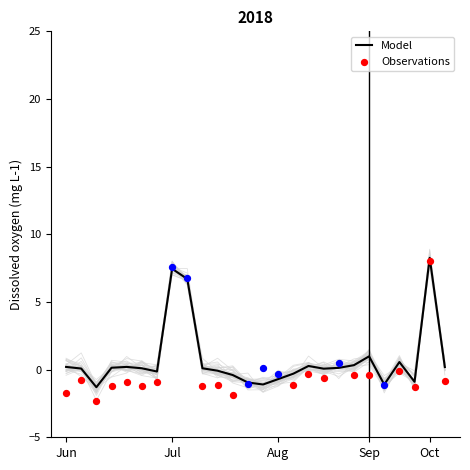

At how many categories does at least one series exceed -2?

26